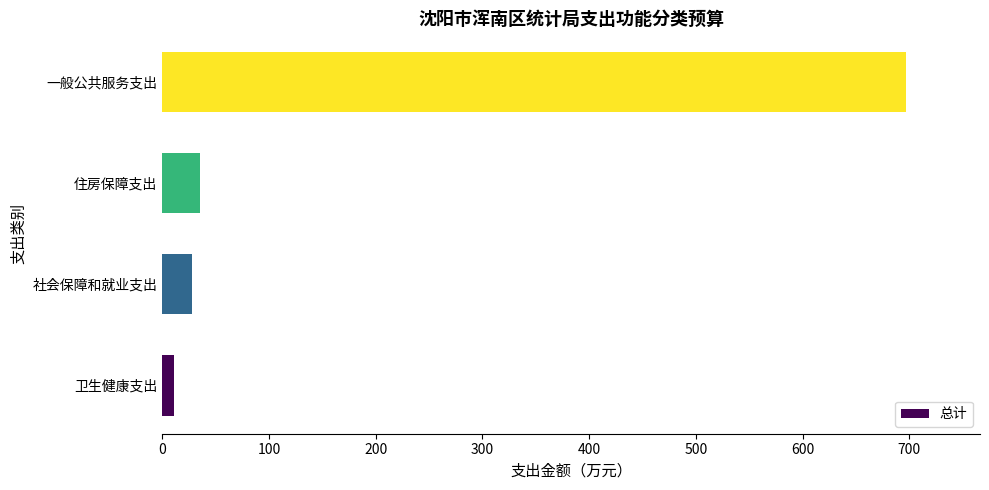

Which label corresponds to the largest value in the chart?

一般公共服务支出